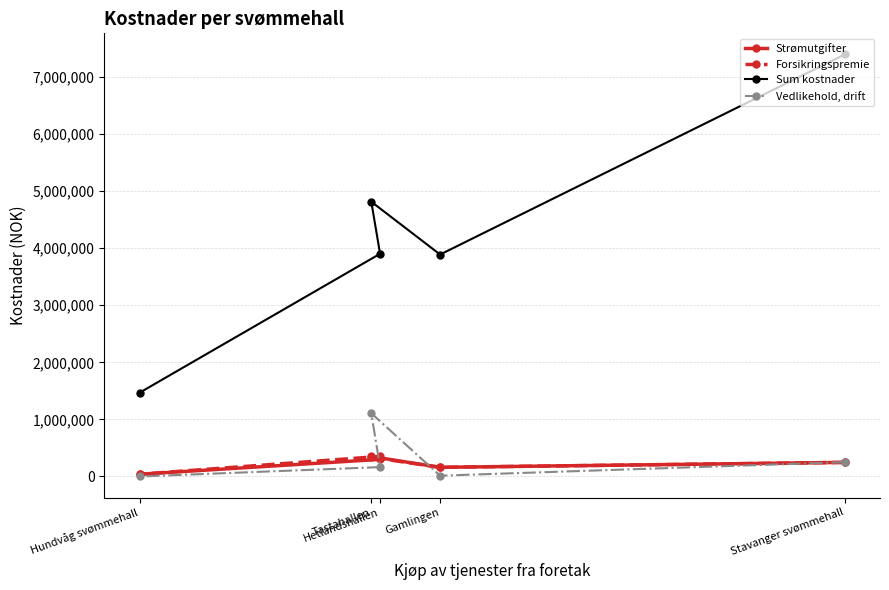

What is the difference between the highest and lowest values at Hundvåg svømmehall?

1467000